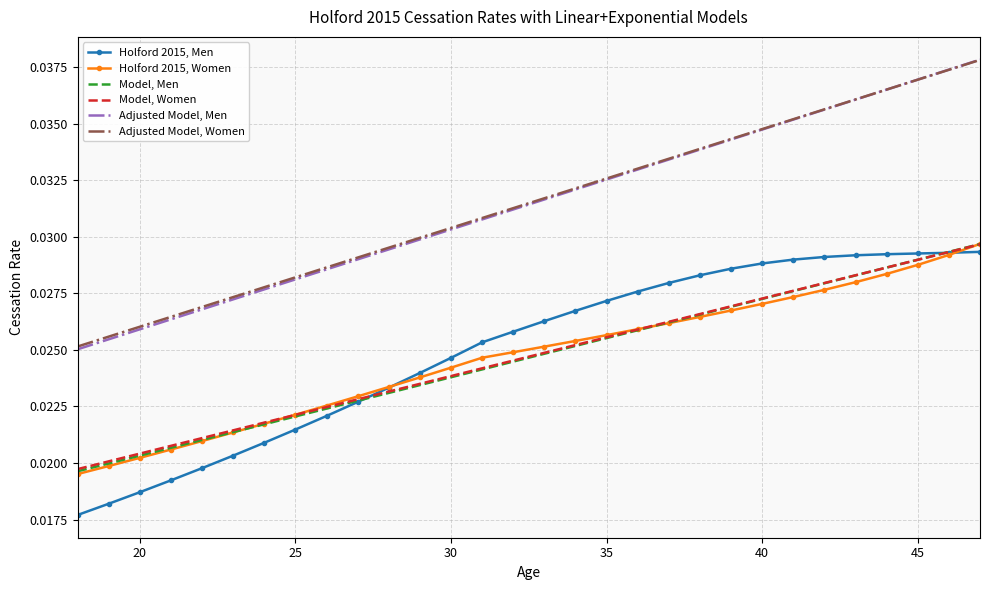

Which series has the widest spread of values?

Adjusted Model, Men